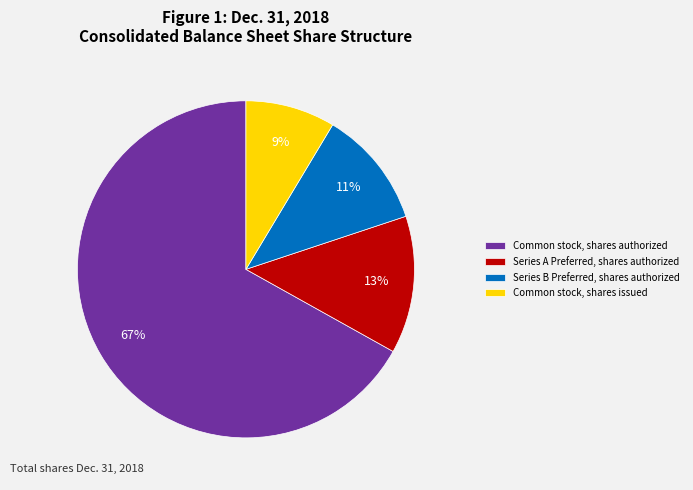

Combined, do Common stock, shares authorized and Series B Preferred, shares authorized account for over 50%?

Yes